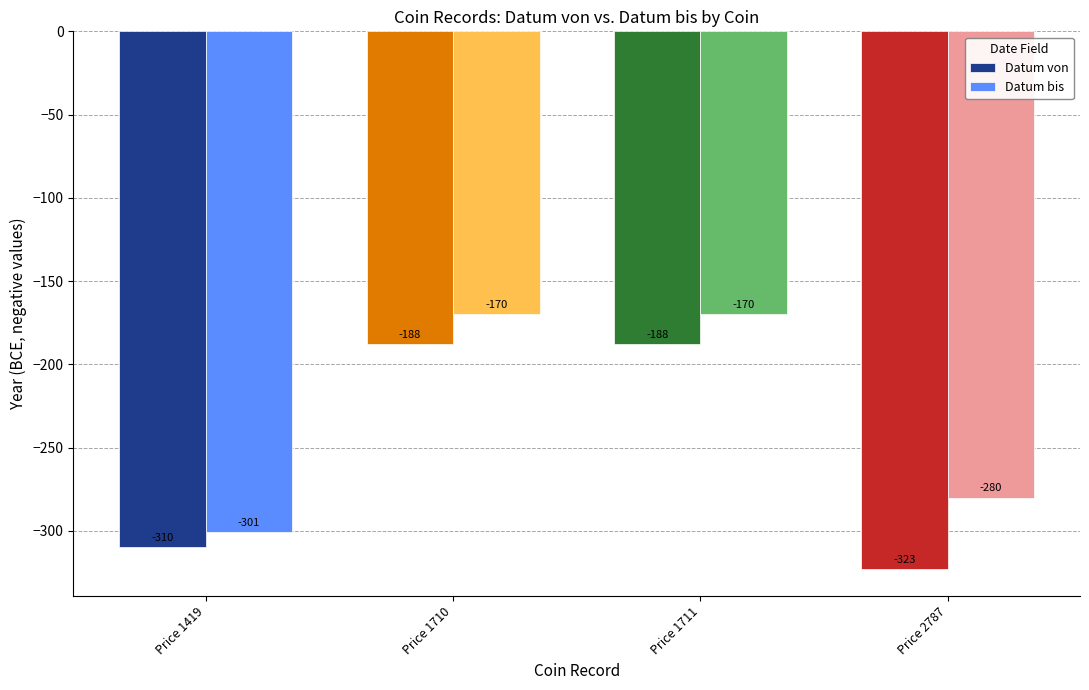

What is the difference between the maximum and minimum values in the Datum bis series?

131